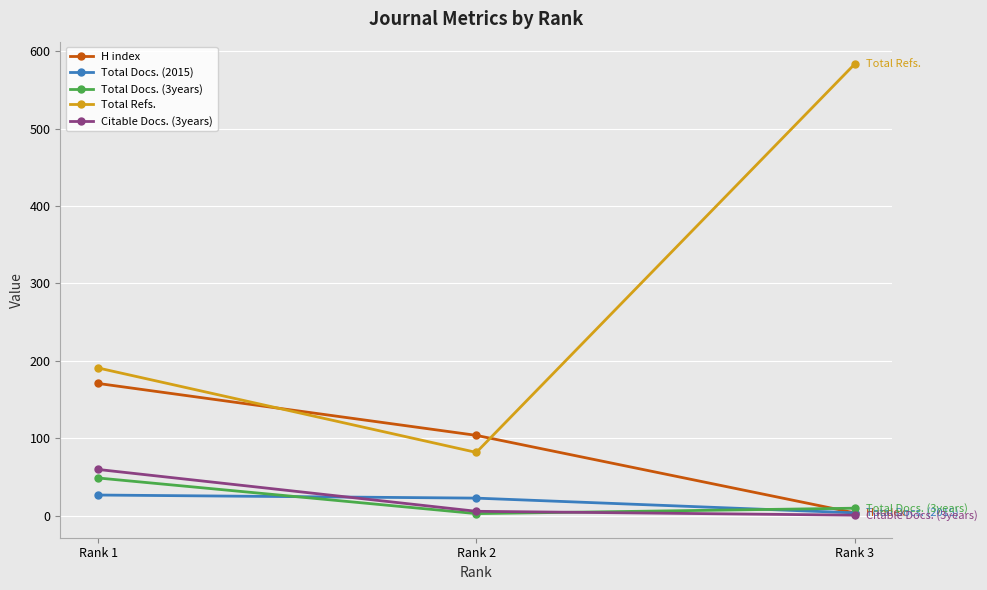

Rank the series by their maximum value, from highest to lowest.

Total Refs., H index, Citable Docs. (3years), Total Docs. (3years), Total Docs. (2015)